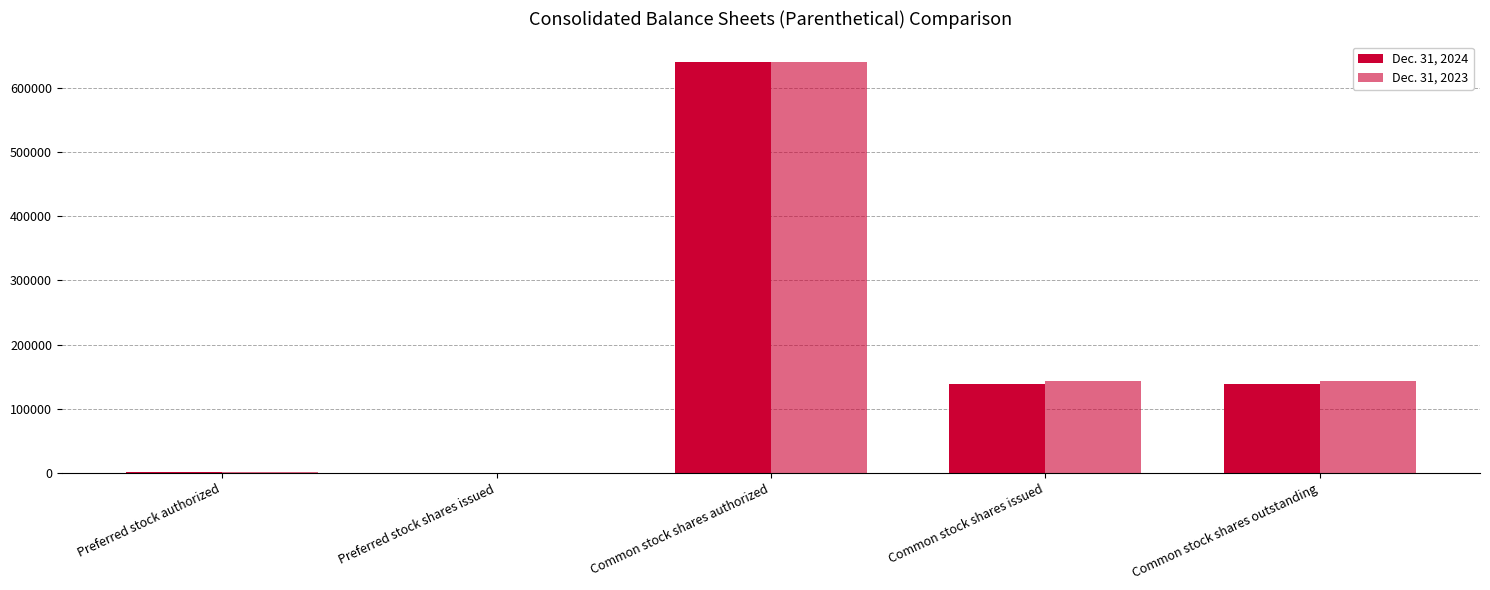

True or false: Dec. 31, 2024 has a value of 257407 at Preferred stock shares issued.

False